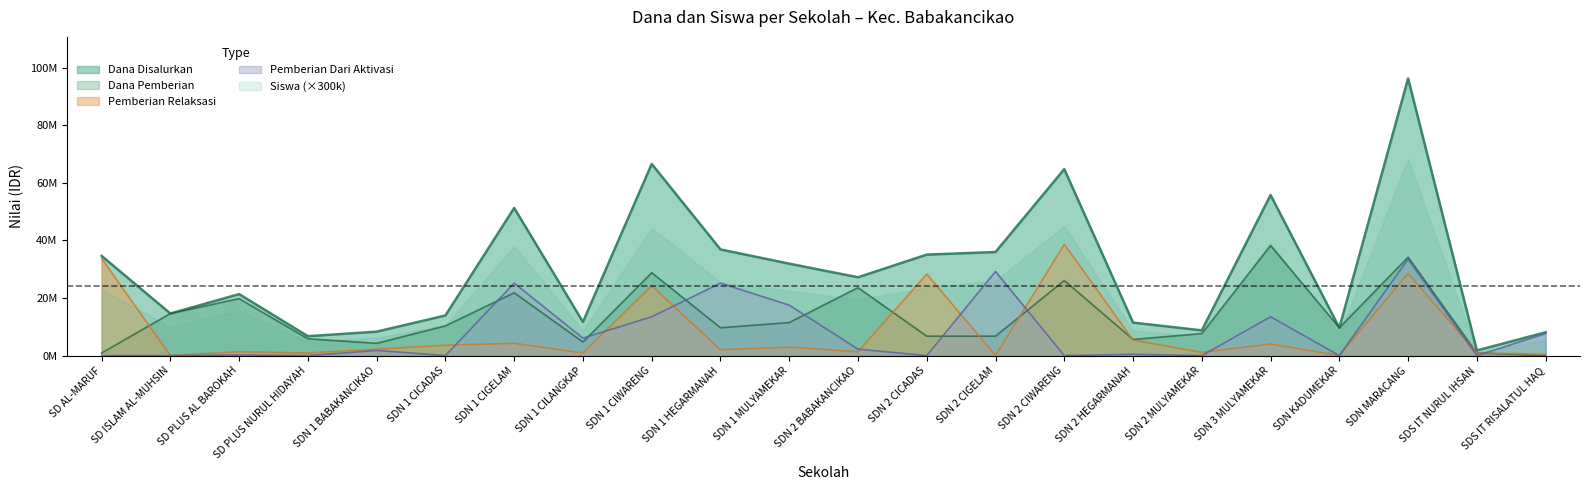

Between SDS IT NURUL IHSAN and SDN KADUMEKAR, which is larger?

SDN KADUMEKAR